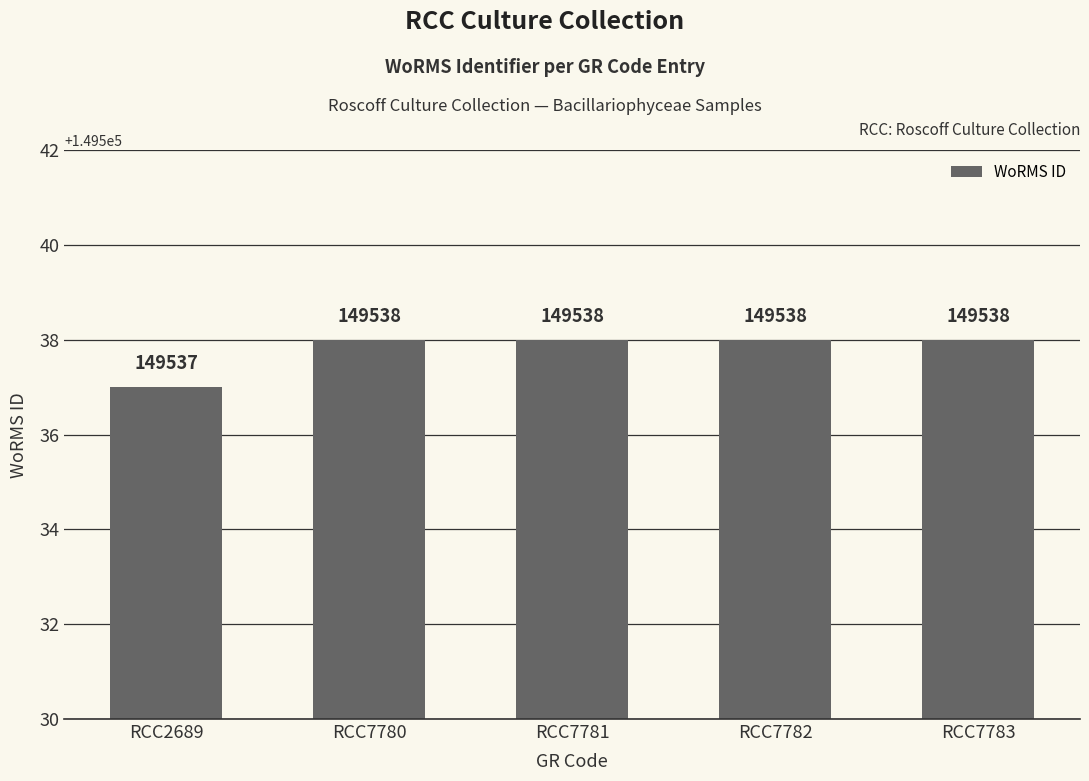

How many bars are there in total?

5